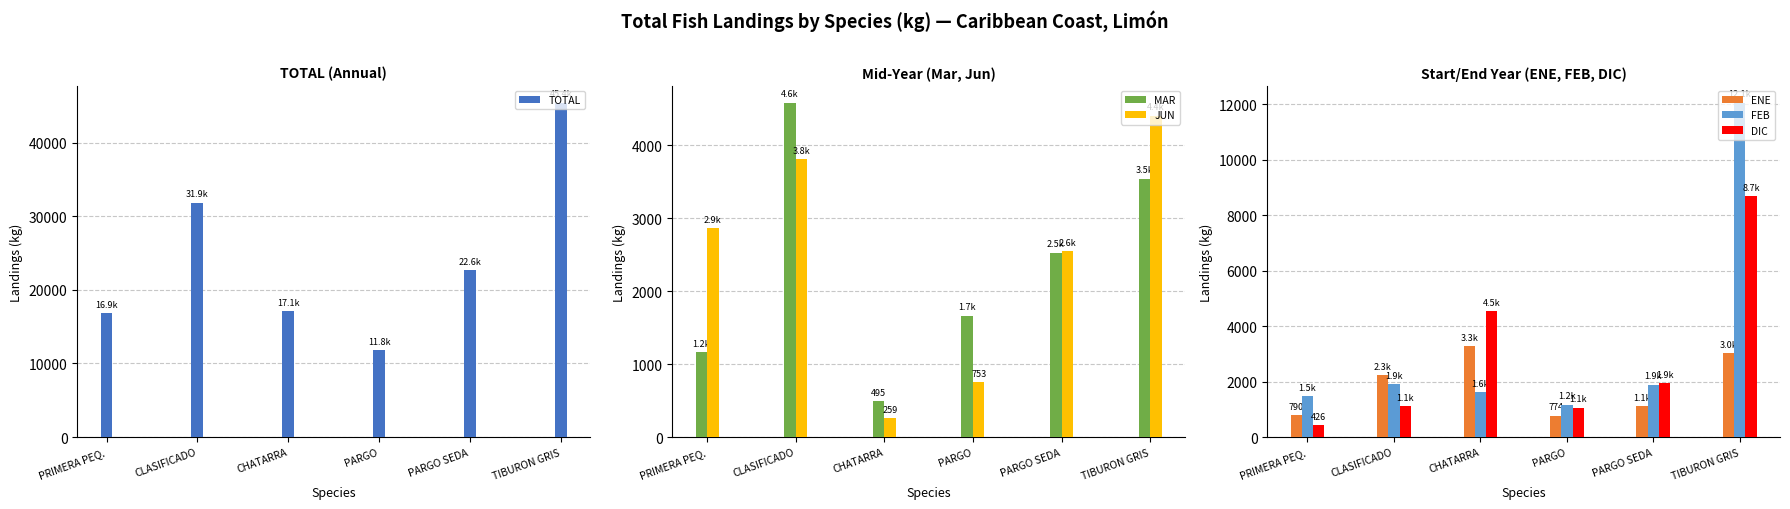

Is the value of FEB at PRIMERA PEQ. greater than the value of JUN at PRIMERA PEQ.?

No